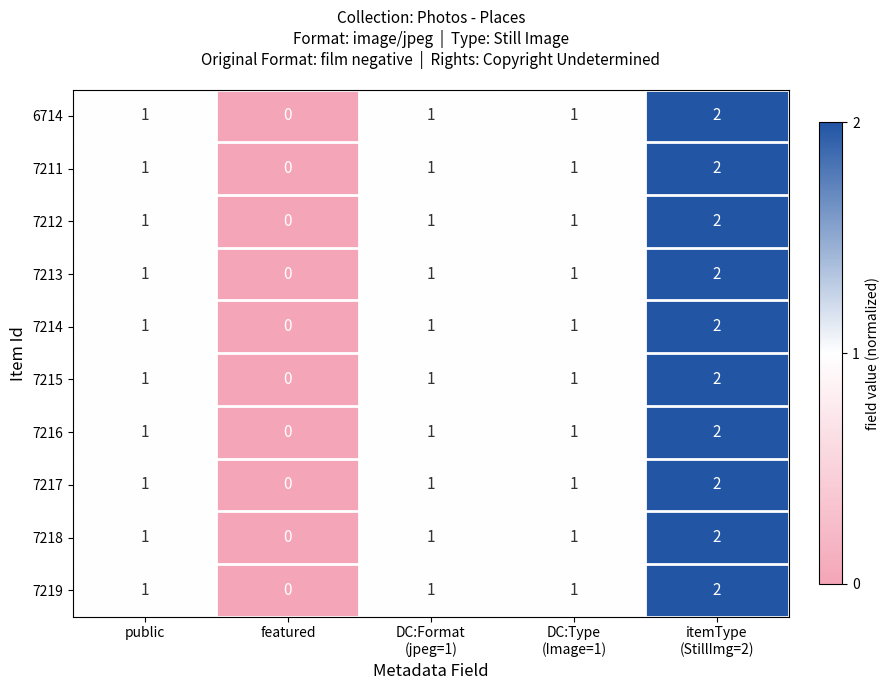

Which label corresponds to the smallest value in the chart?

featured